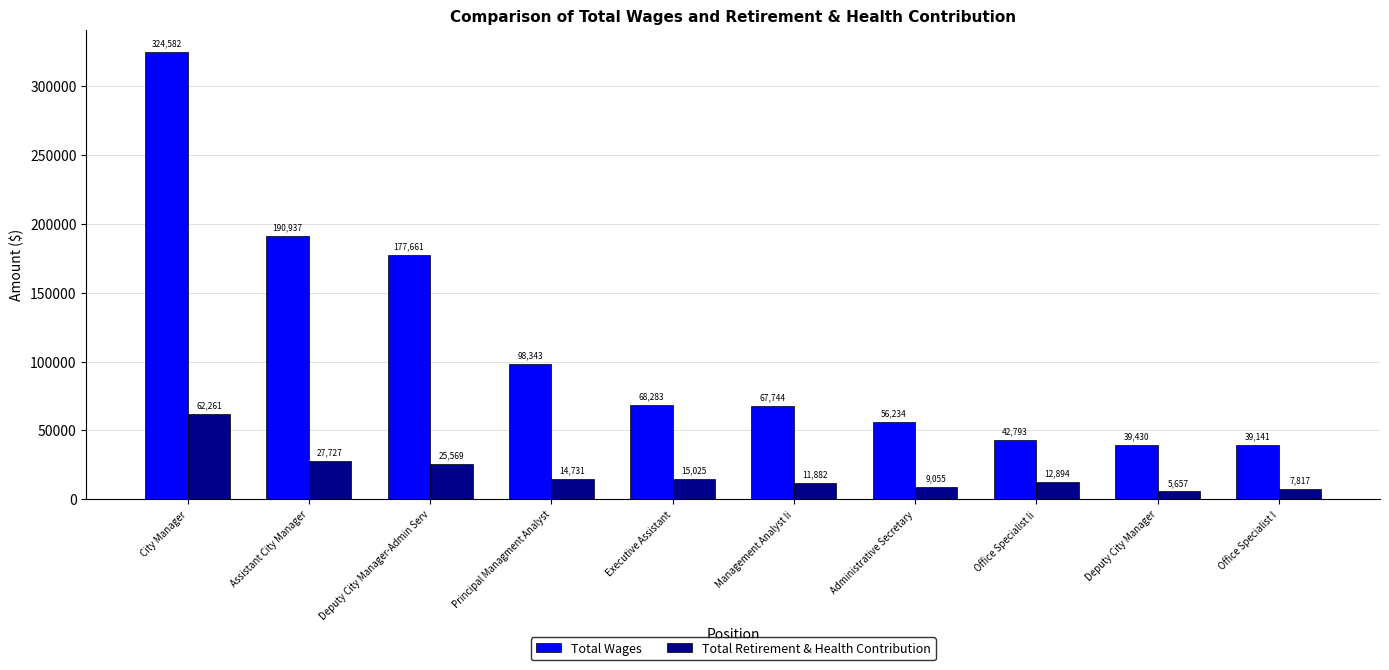

Rank the categories by Total Wages value from lowest to highest.

Office Specialist I, Deputy City Manager, Office Specialist Ii, Administrative Secretary, Management Analyst Ii, Executive Assistant, Principal Managment Analyst, Deputy City Manager-Admin Serv, Assistant City Manager, City Manager